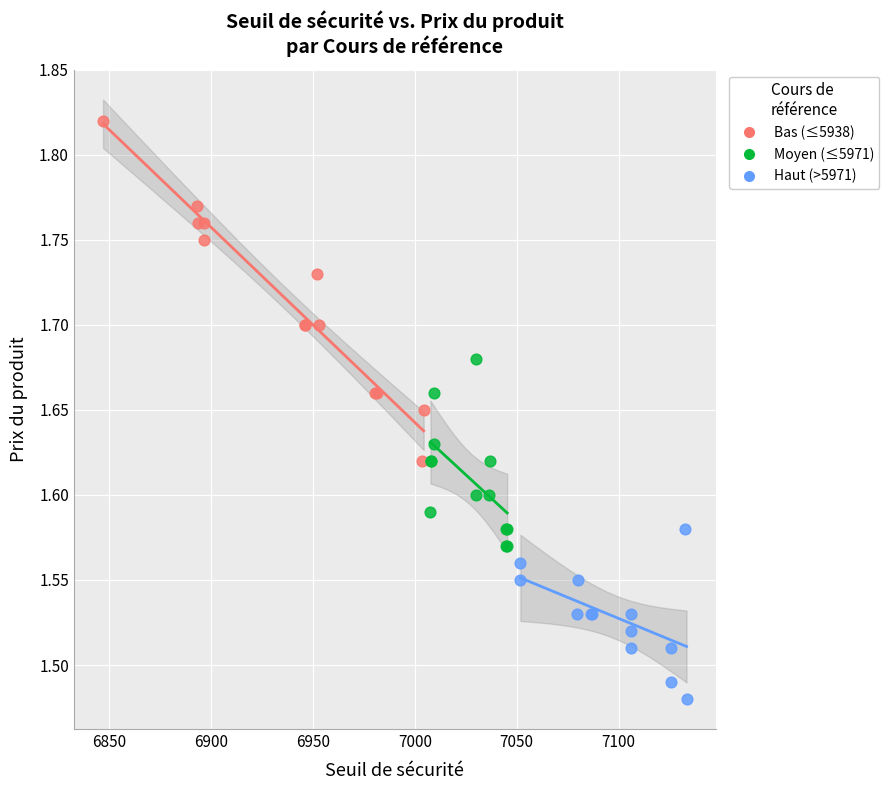

Which series has the widest spread of Y values?

Bas (≤5938)